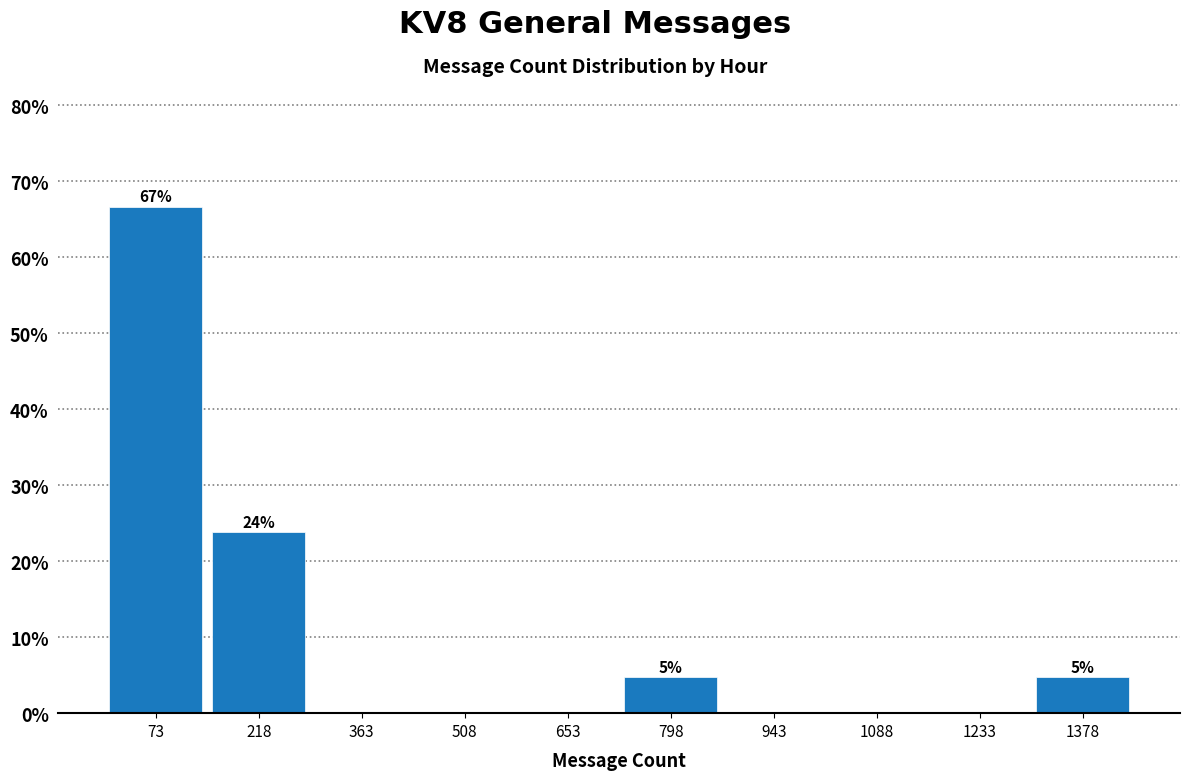

Over which range of the x-axis is the bar tallest?

0 to 140